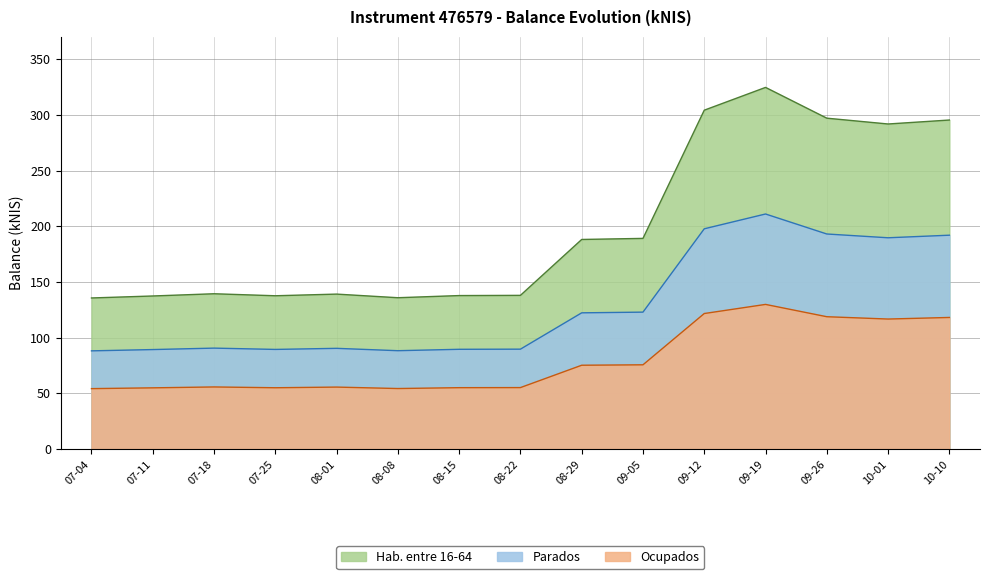

Which series has the largest range (max minus min)?

Hab. entre 16-64